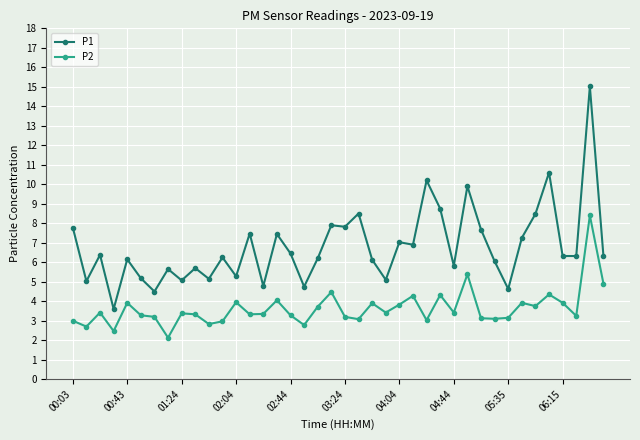

Rank the series by their maximum value, from lowest to highest.

P2, P1